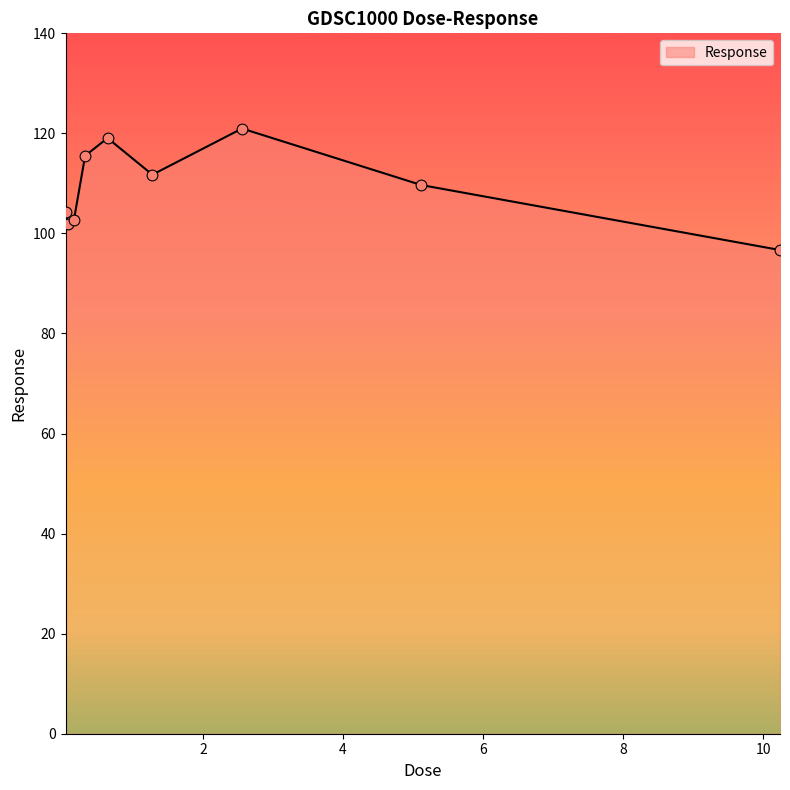

What is the smallest value displayed?

96.7